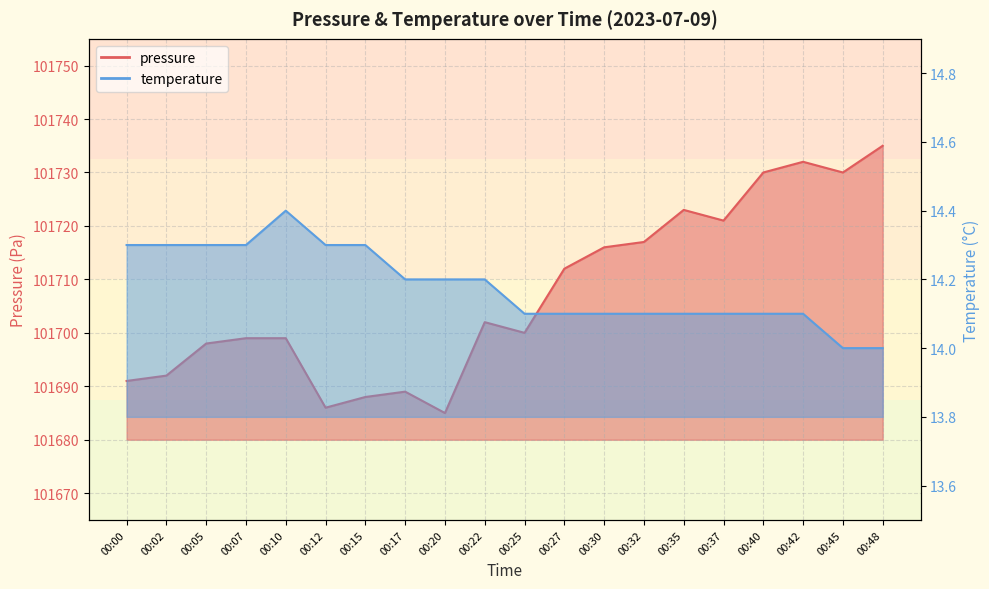

How many interior local valleys does the pressure series have?

5